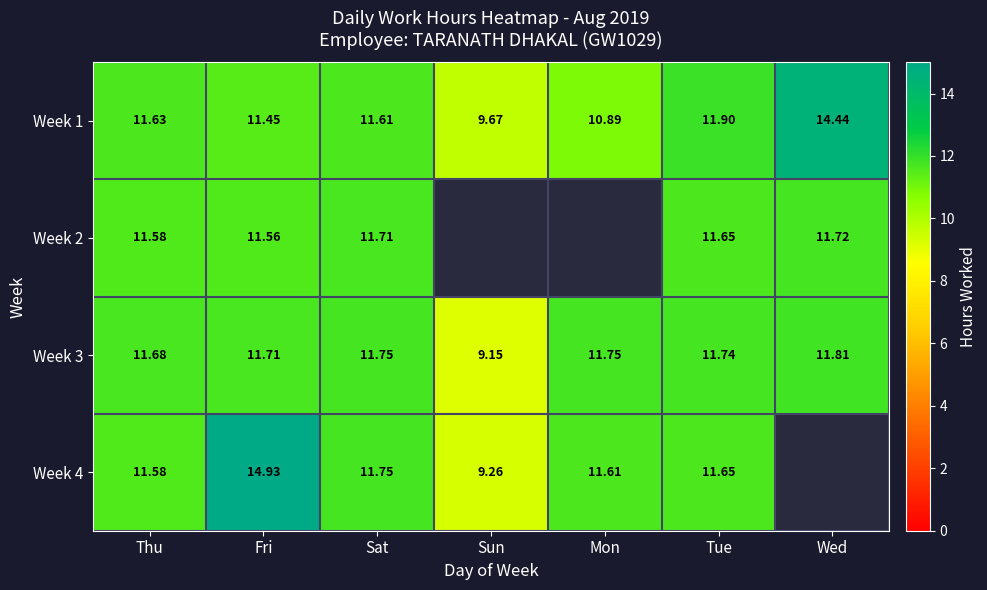

Rank the categories by Week 1 value from highest to lowest.

Wed, Tue, Thu, Sat, Fri, Mon, Sun